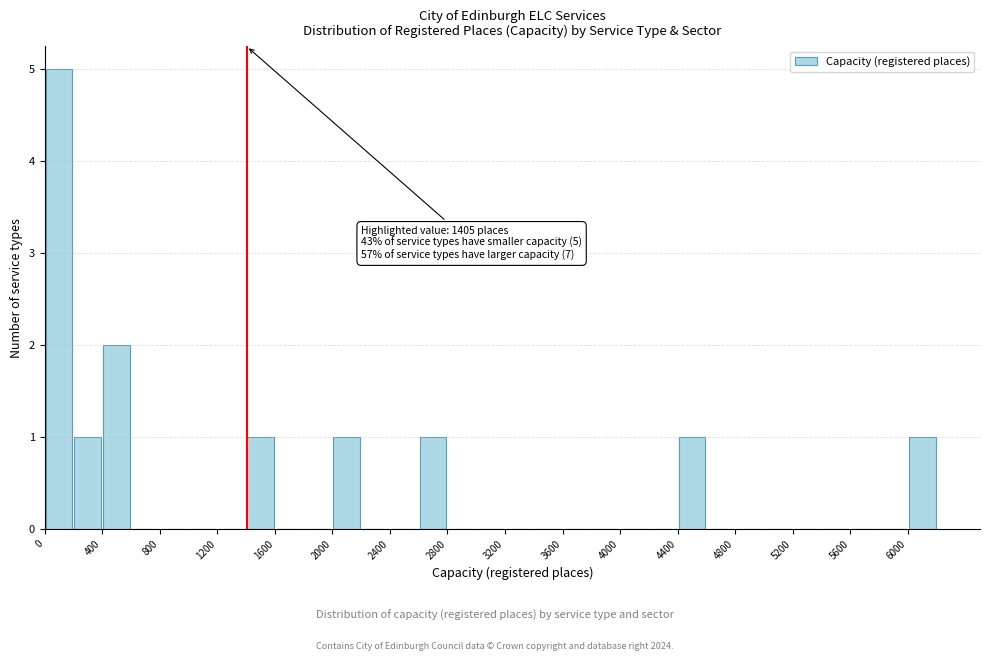

Over which range of the x-axis is the bar tallest?

0 to 200